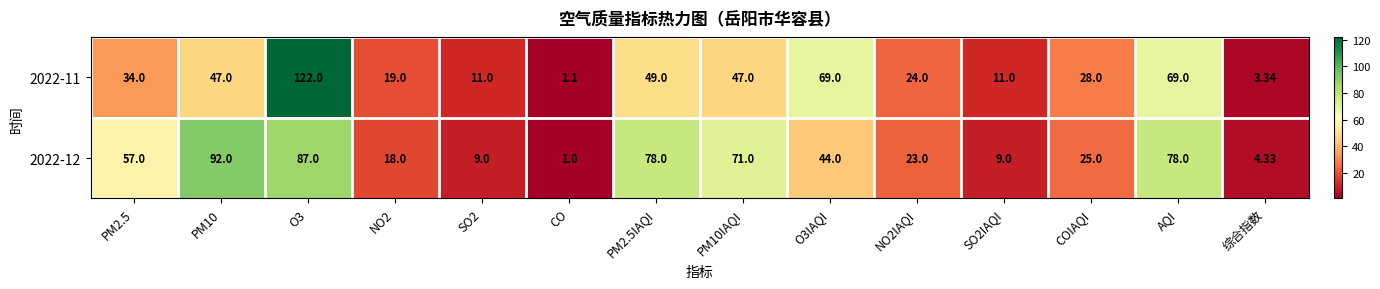

At which category is the sum across all series the highest?

O3